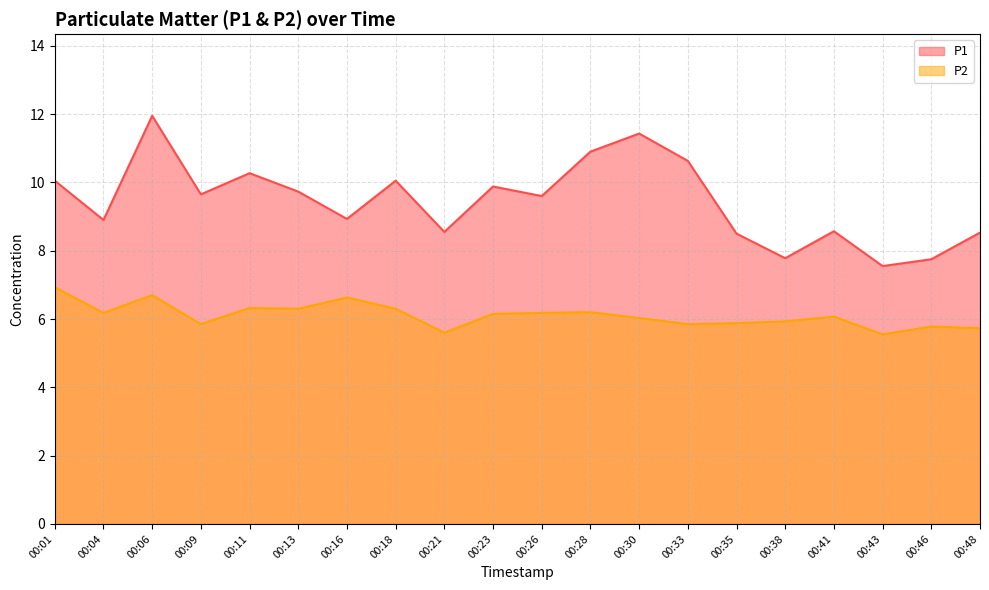

At how many categories does at least one series exceed 9?

11